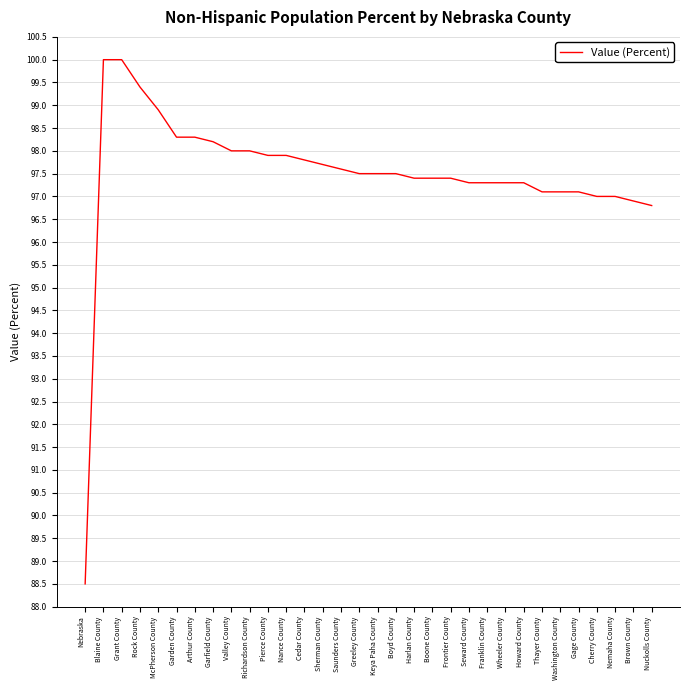

What is the difference between the maximum and minimum values?

11.5